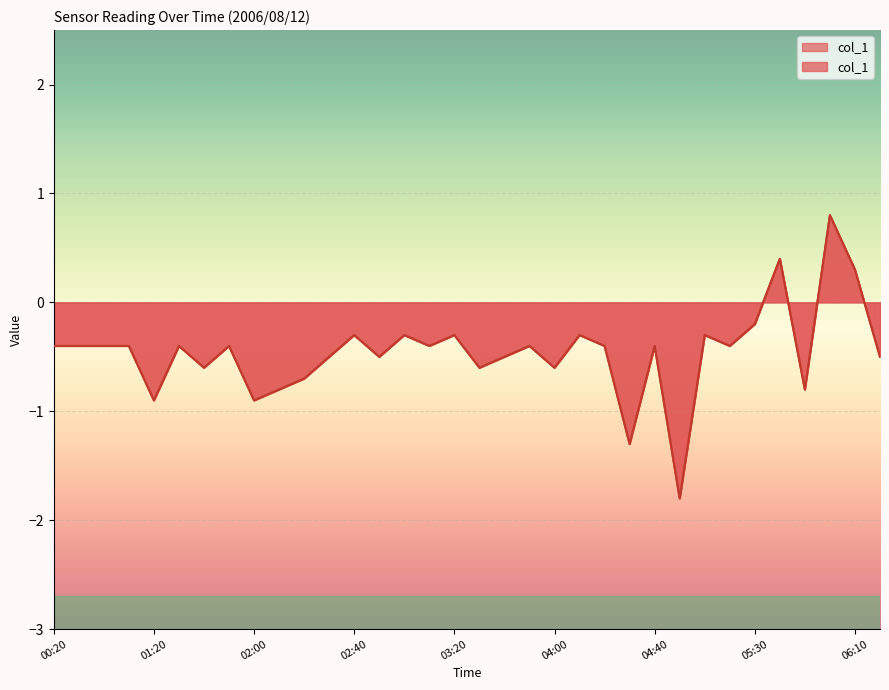

What is the change in value from 00:30 to 03:00?

+0.1